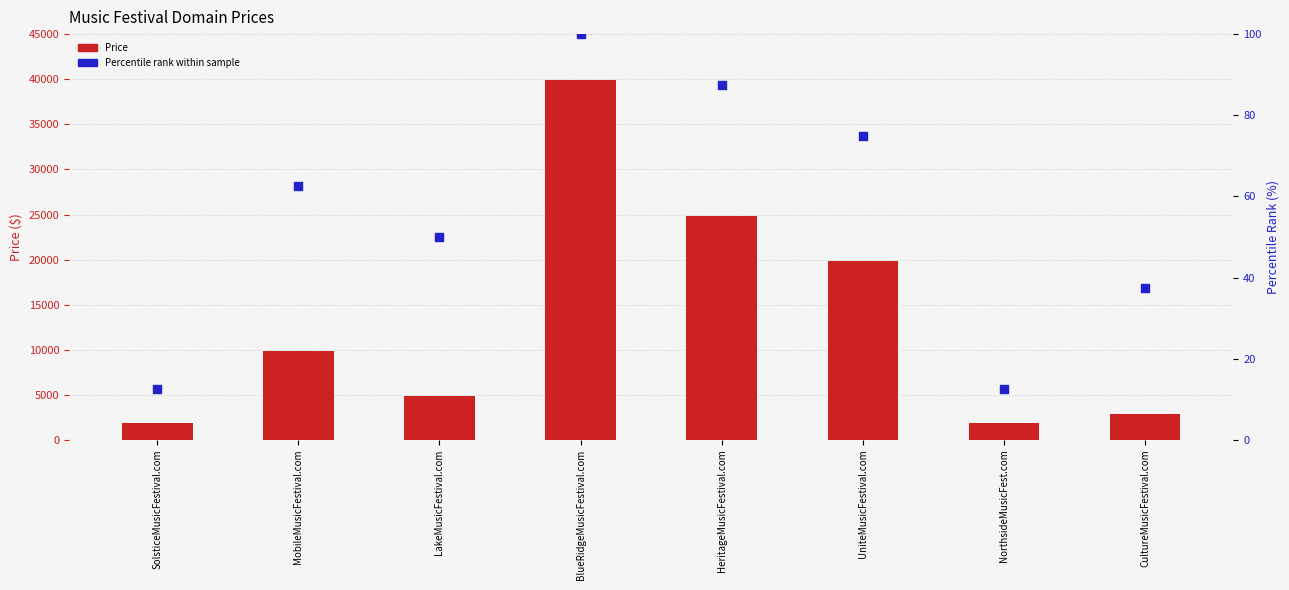

Which series reaches the minimum Y coordinate?

Percentile rank within sample